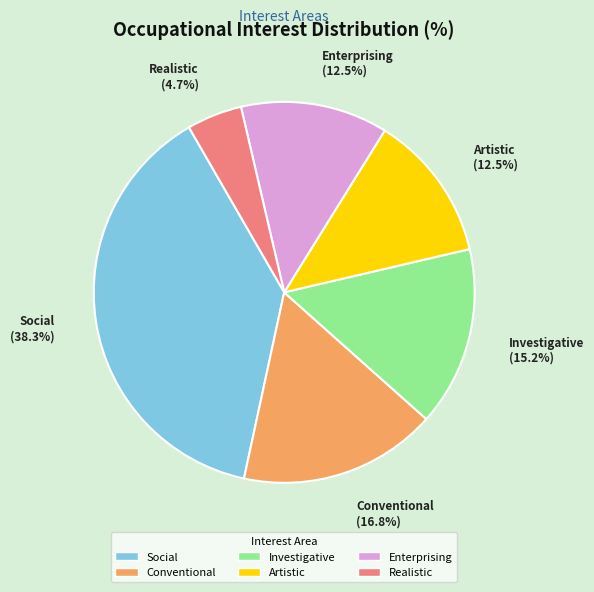

What percentage is NOT represented by Enterprising?

87.5%